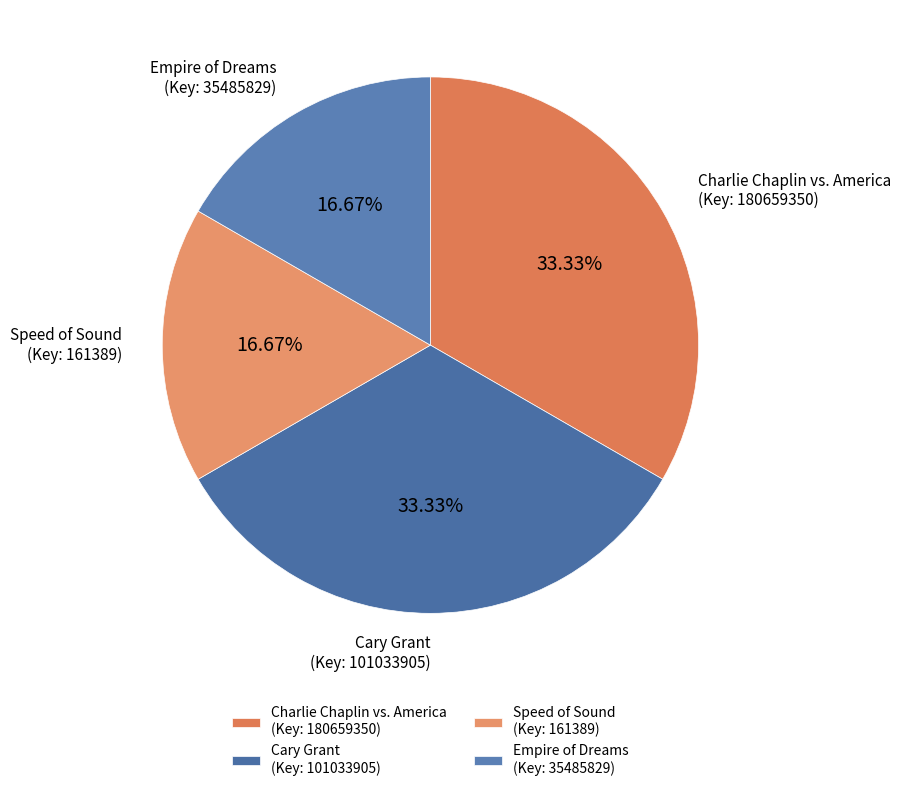

Is there a majority slice in this chart?

No